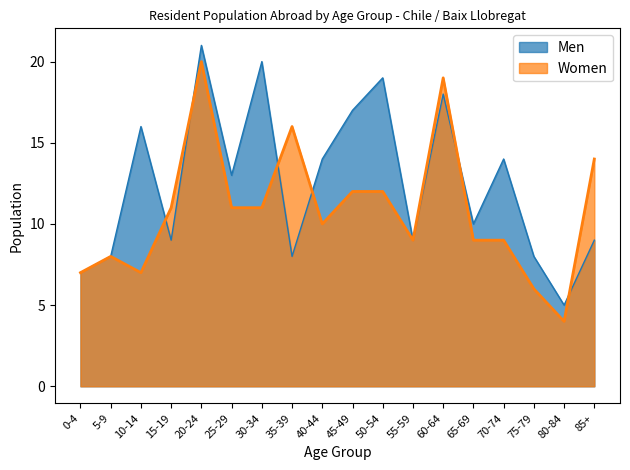

At 5-9, list the series in order from largest to smallest.

Men, Women